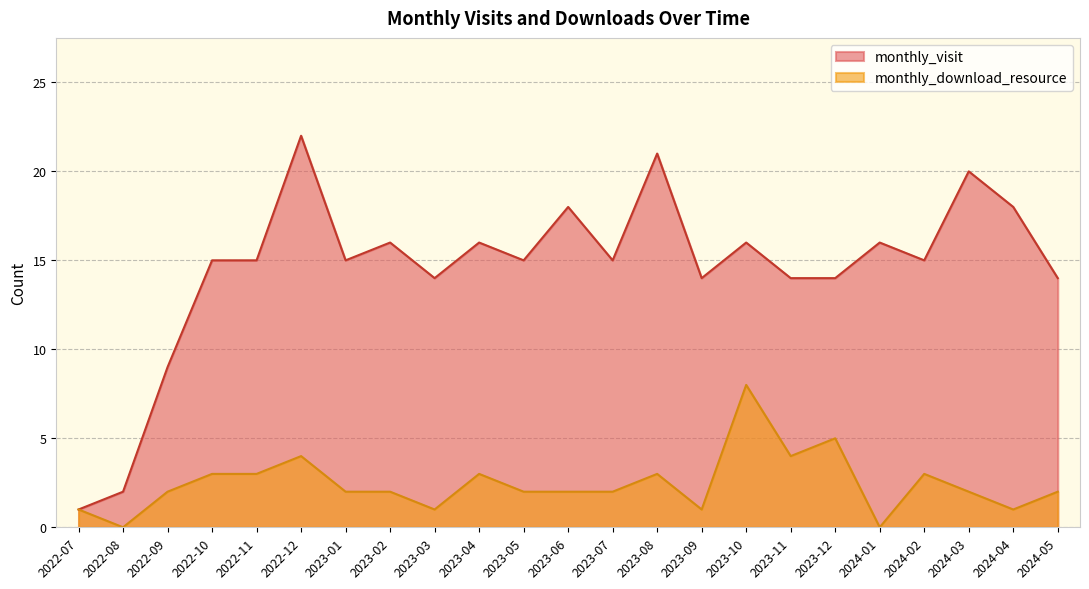

Is it true that monthly_download_resource equals 0 at 2023-01?

False